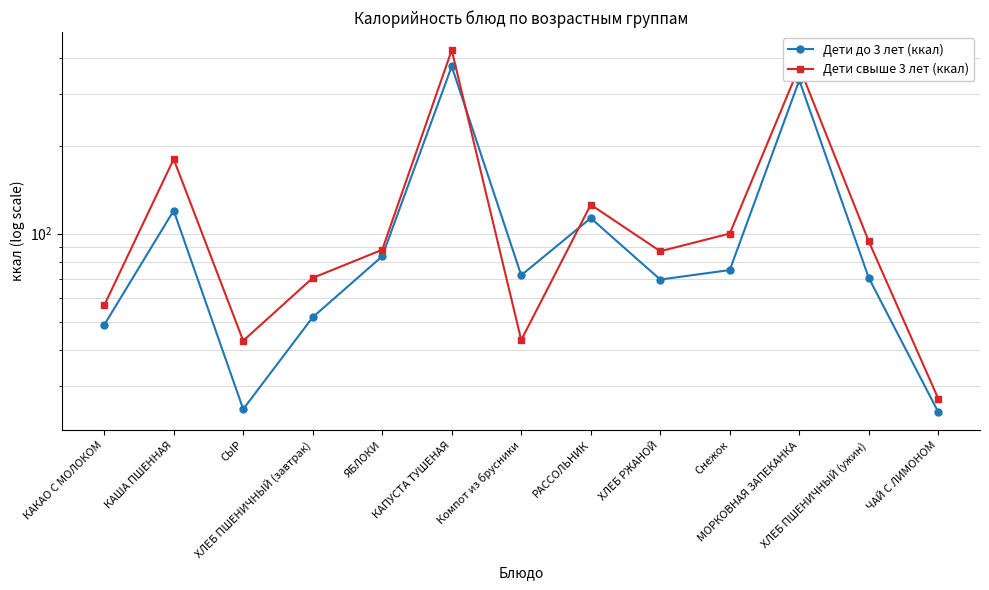

At КАША ПШЕННАЯ, list the series in order from smallest to largest.

Дети до 3 лет (ккал), Дети свыше 3 лет (ккал)